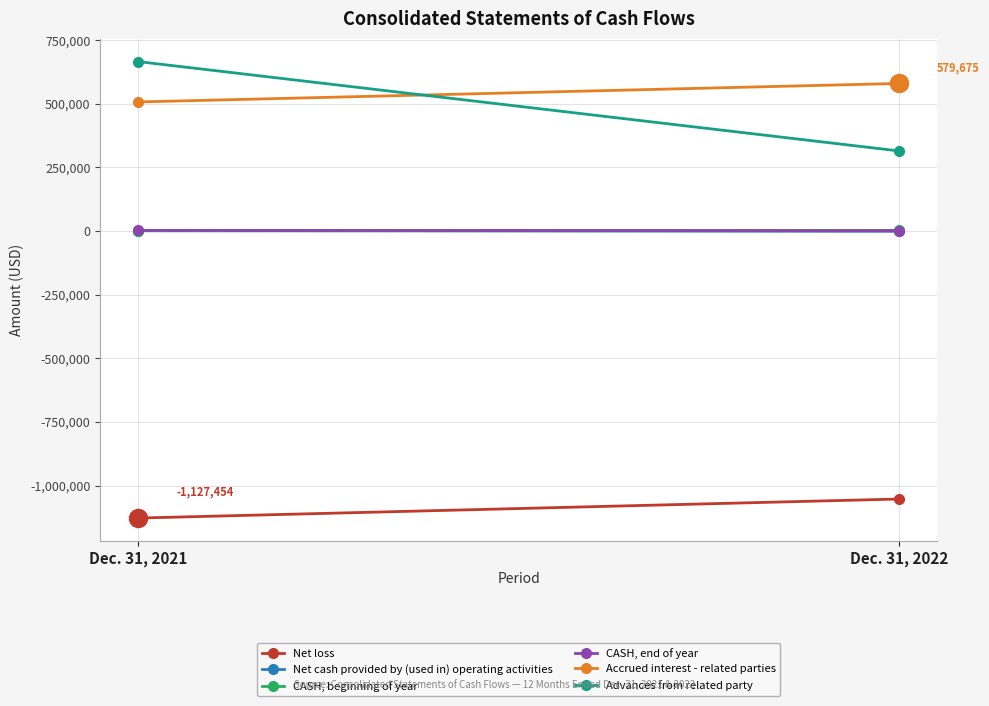

Is the value of CASH, beginning of year at Dec. 31, 2022 greater than the value of Advances from related party at Dec. 31, 2021?

No